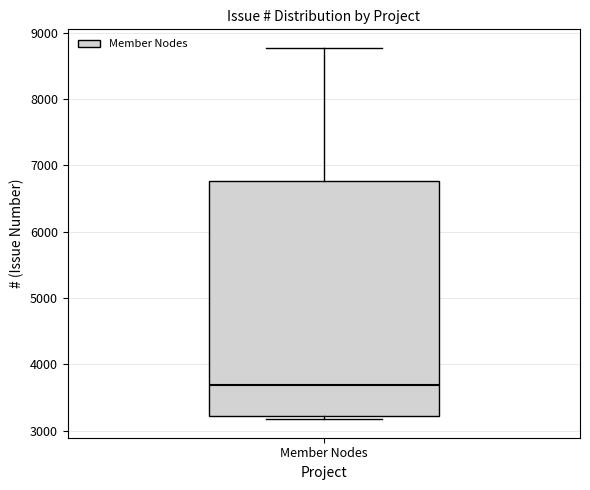

Transcribe this box plot: give where the median line is, the range the box spans, and where the two whiskers end, as read against the y-axis. The values are not printed on the chart, so give them approximately, as read against the axis.

median 3700, box 3200 to 6800, whiskers 3200 (just below the box's lower edge) to 8800